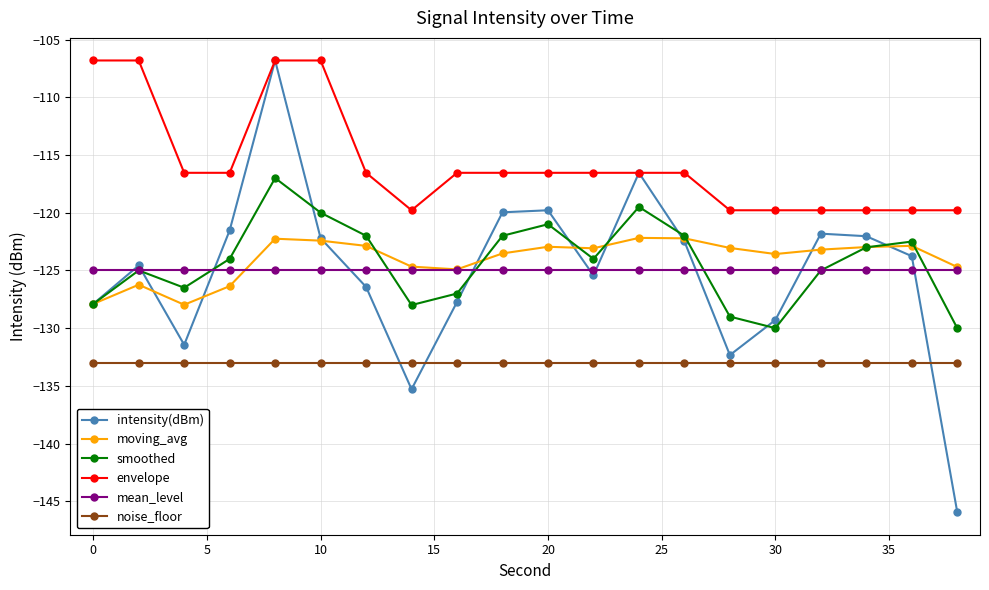

True or false: noise_floor and moving_avg intersect in this chart.

False